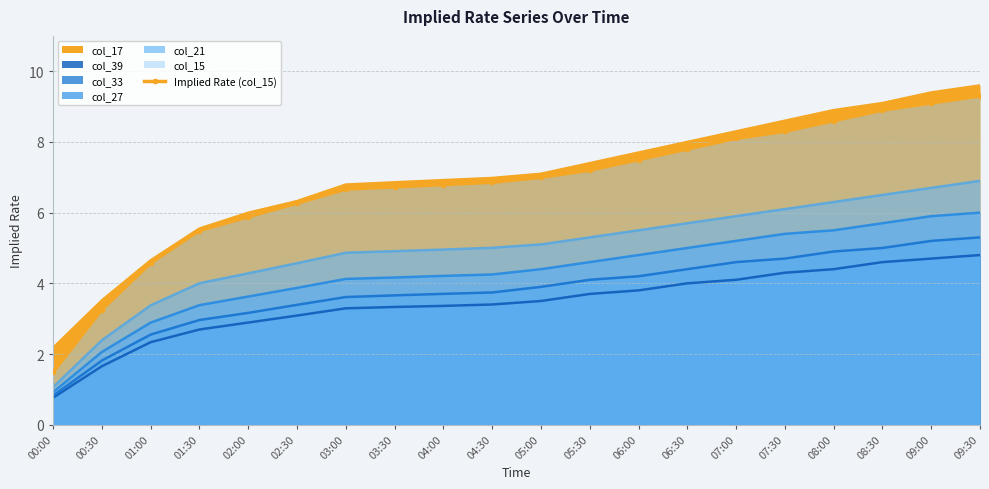

Where does the data first go above 7?

05:30